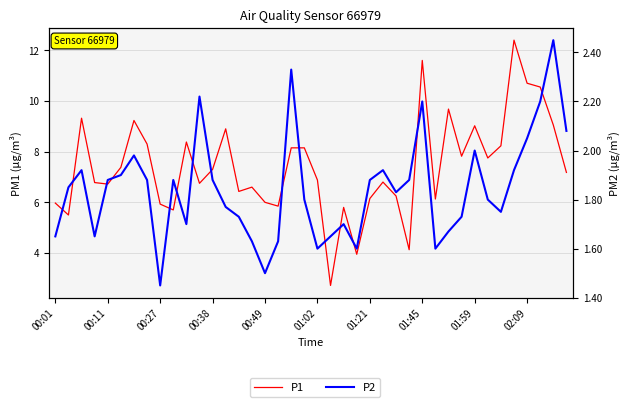

In P1, how many points are lower than both neighbors (excluding endpoints)?

12